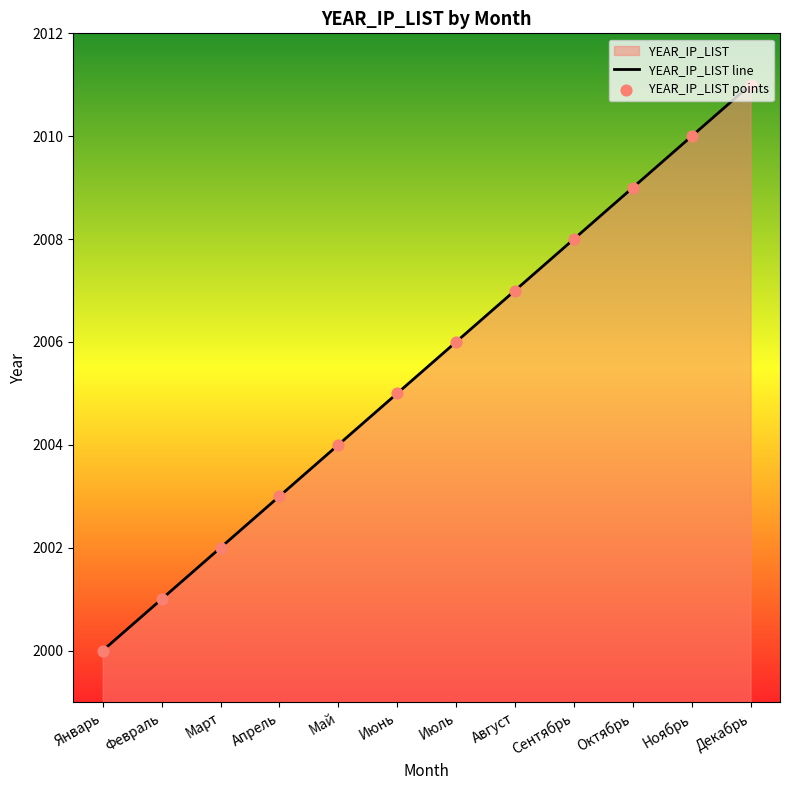

What is the ratio of the value at Март to the value at Ноябрь?

1.0